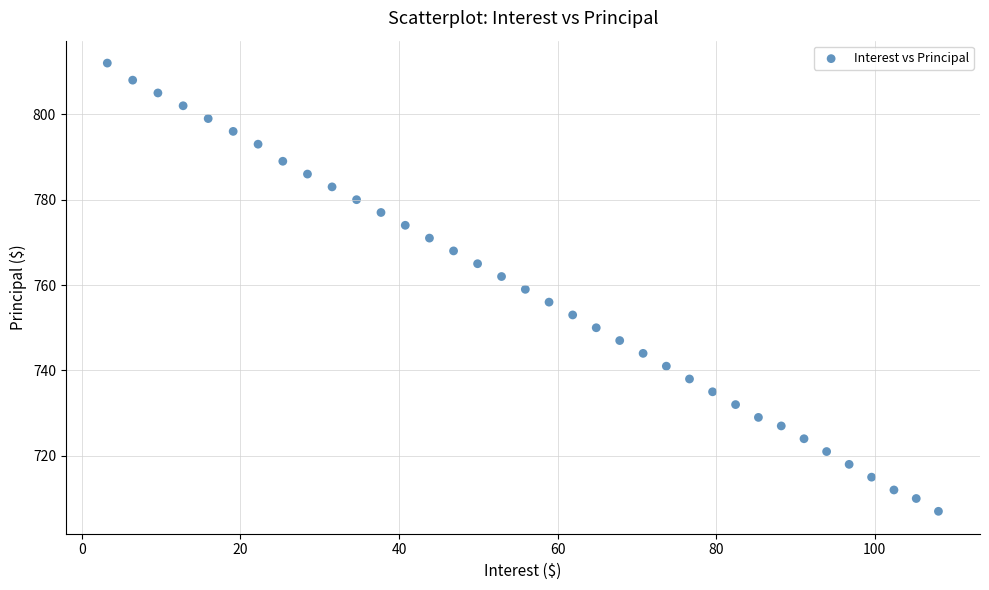

Count the number of points in this scatter plot.

36